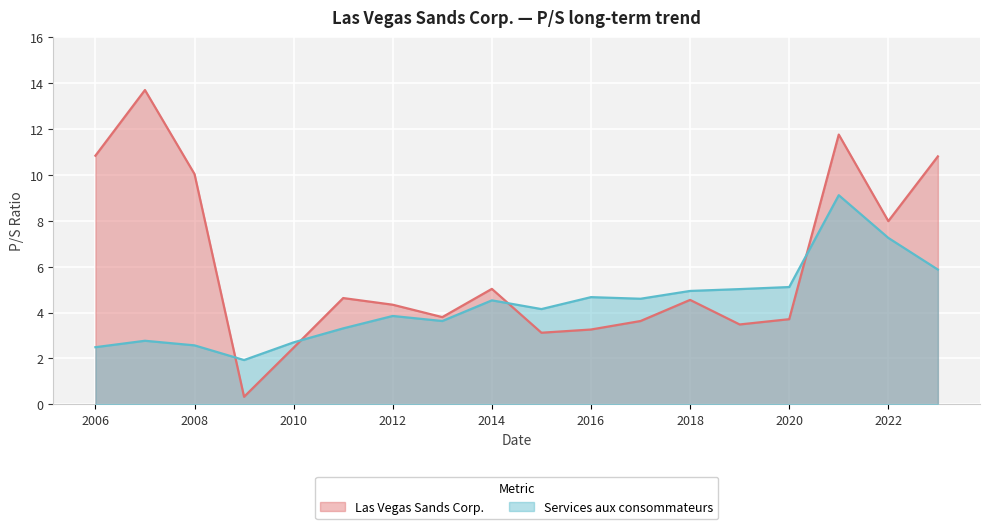

Rank the series by their maximum value, from lowest to highest.

Services aux consommateurs, Las Vegas Sands Corp.